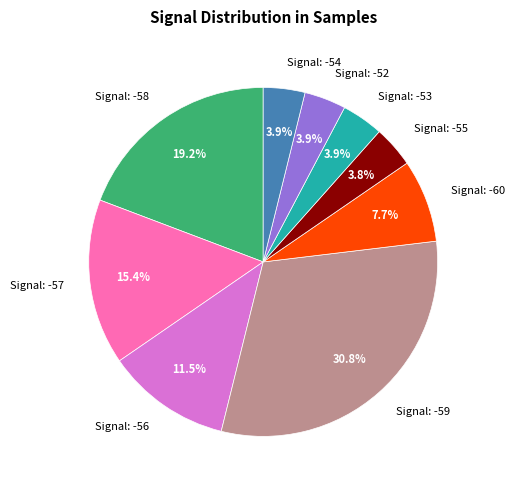

Which slice is the largest?

Signal: -59